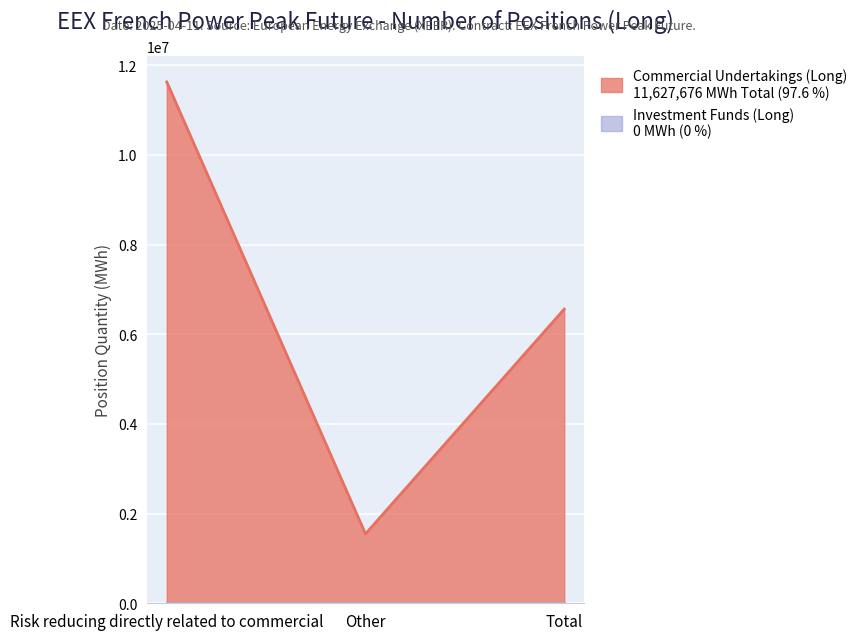

What is the greatest value displayed?

11627676